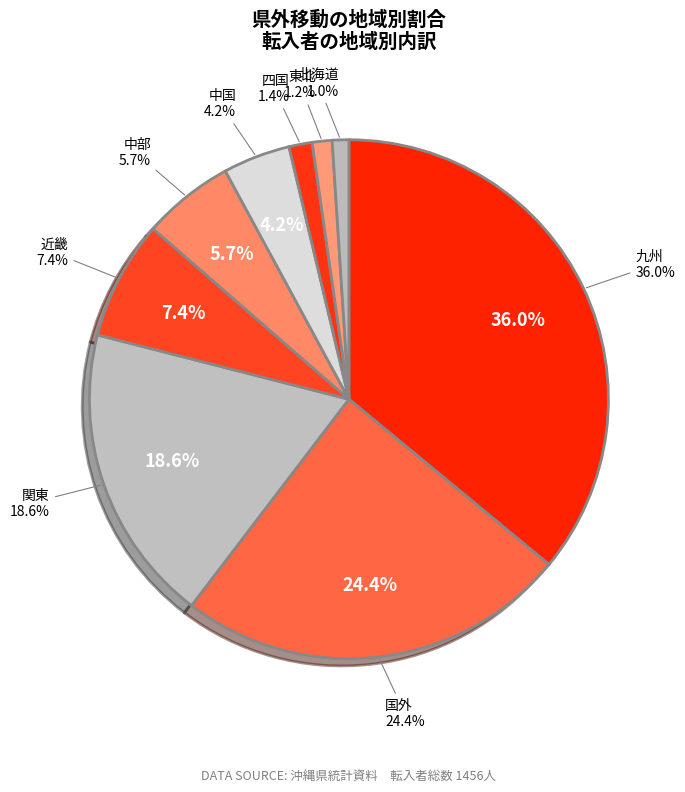

How many segments does this pie chart have?

9